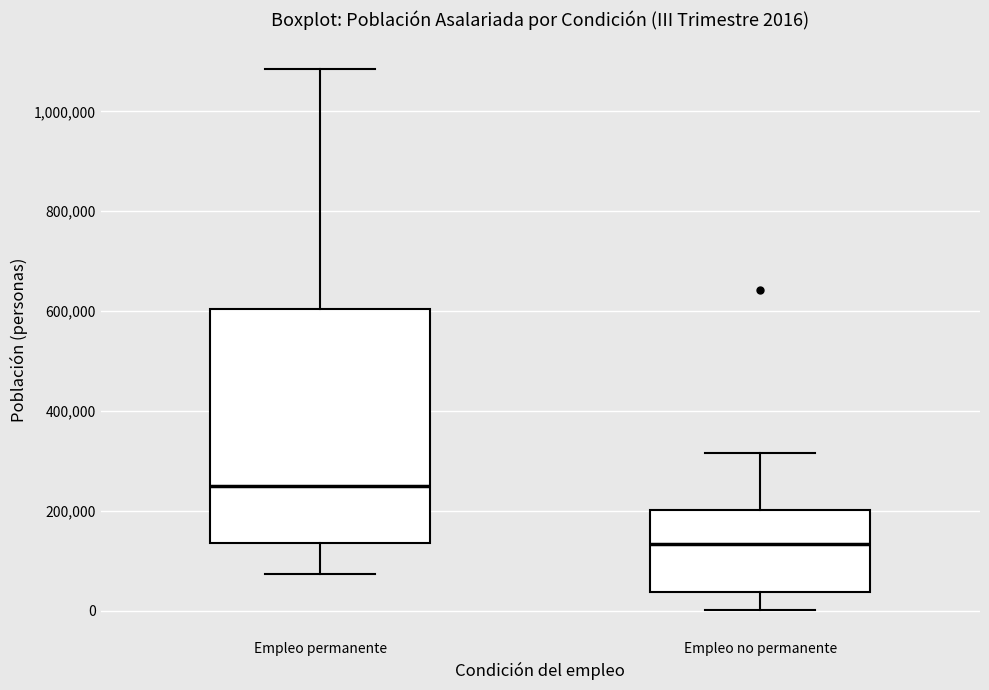

Which box has the lowest median line?

Empleo no permanente